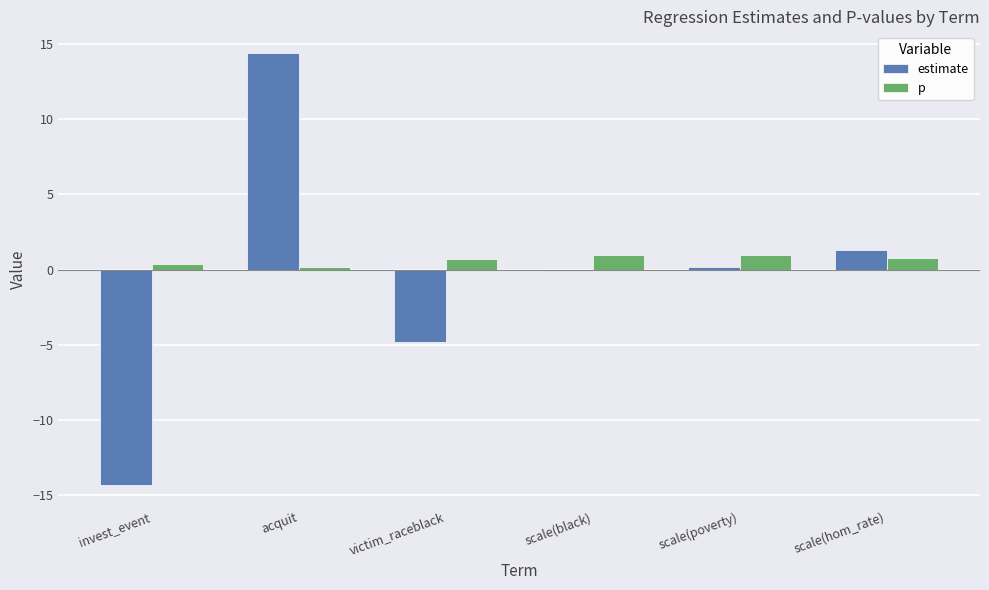

Which category has the highest value across all series?

acquit